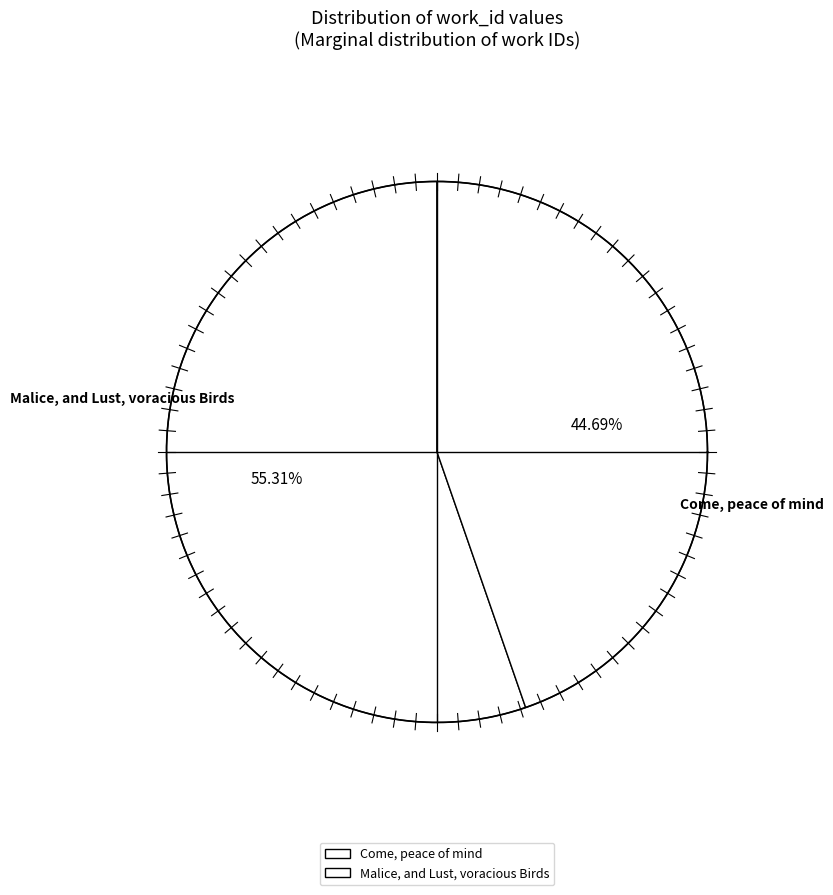

Does any single category account for the majority?

Yes